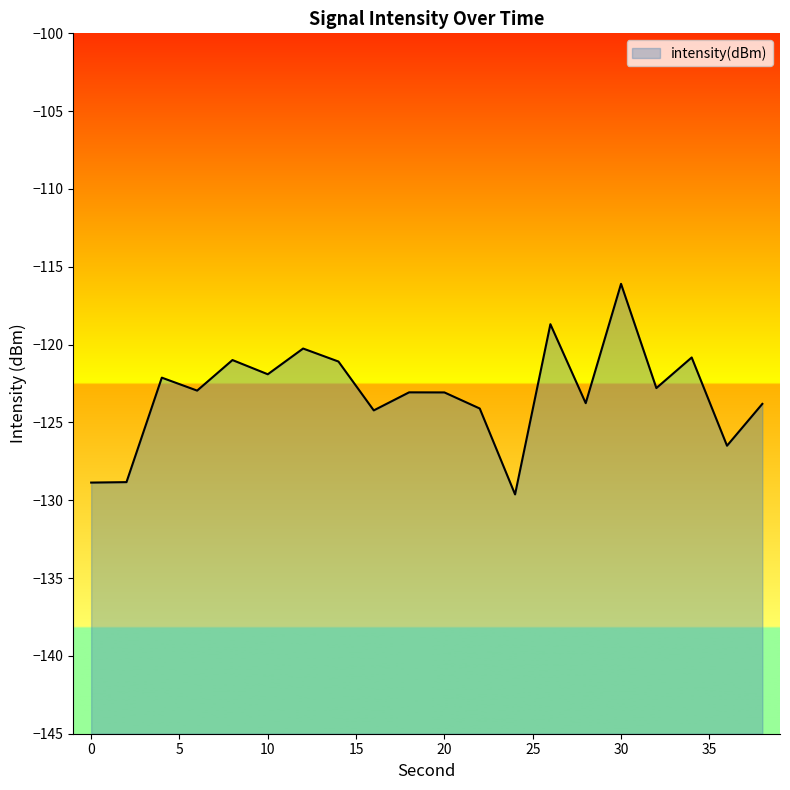

Reading left to right, list all the values displayed in this chart.

0=-128.9	2=-128.8	4=-122.1	6=-123.0	8=-121.0	10=-121.9	12=-120.3	14=-121.1	16=-124.2	18=-123.1	20=-123.1	22=-124.1	24=-129.6	26=-118.7	28=-123.8	30=-116.1	32=-122.8	34=-120.8	36=-126.5	38=-123.8